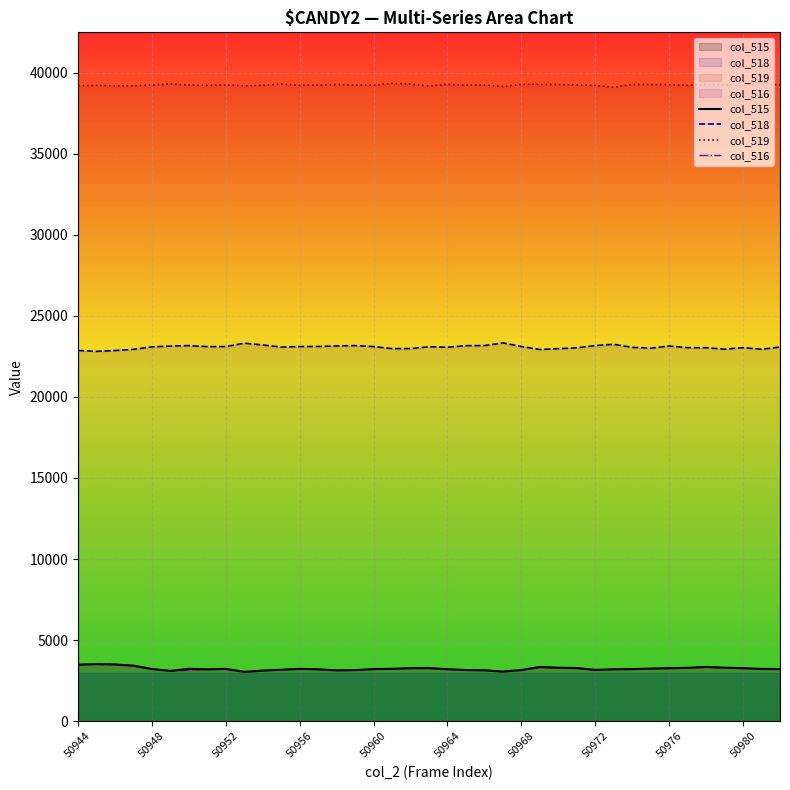

Between 10 and 17, which series saw the biggest shift?

col_518